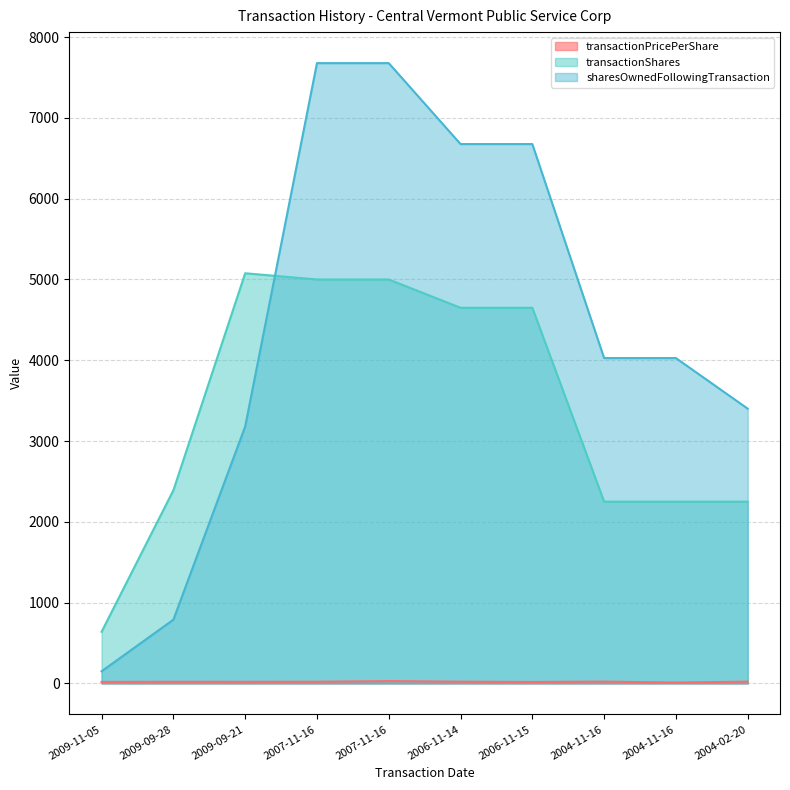

What is the difference between the maximum and minimum values in the sharesOwnedFollowingTransaction series?

7528.0